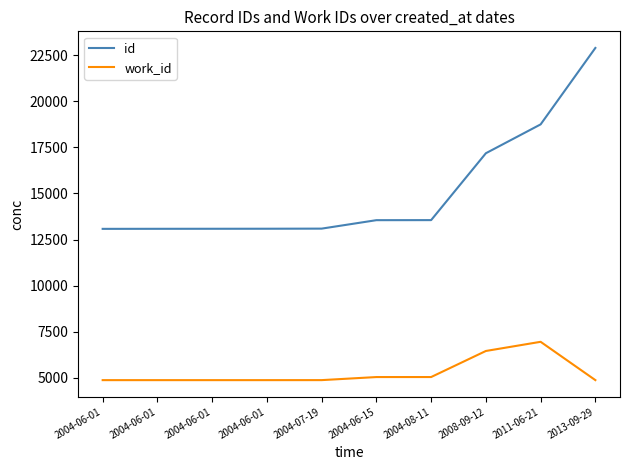

What is the approximate value of id at 2004-06-01, to the nearest 100?

13100